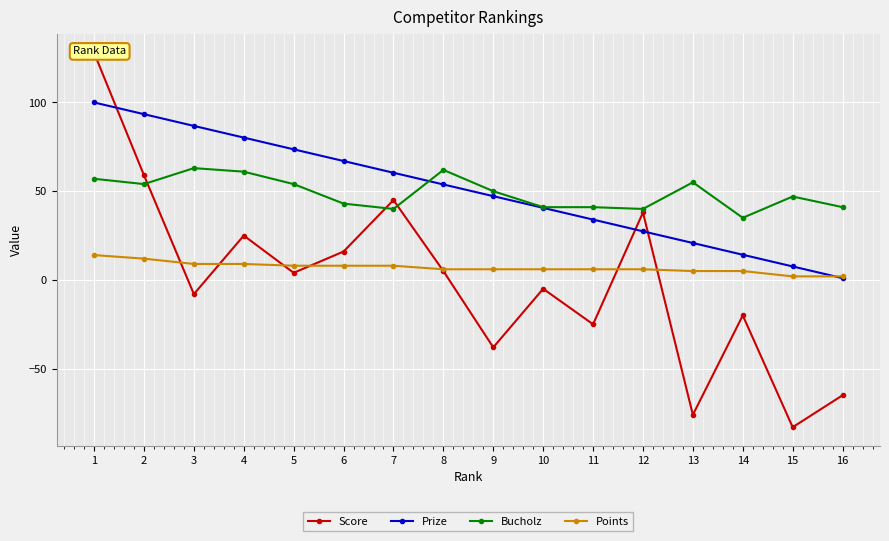

How many lines are shown in the chart?

4